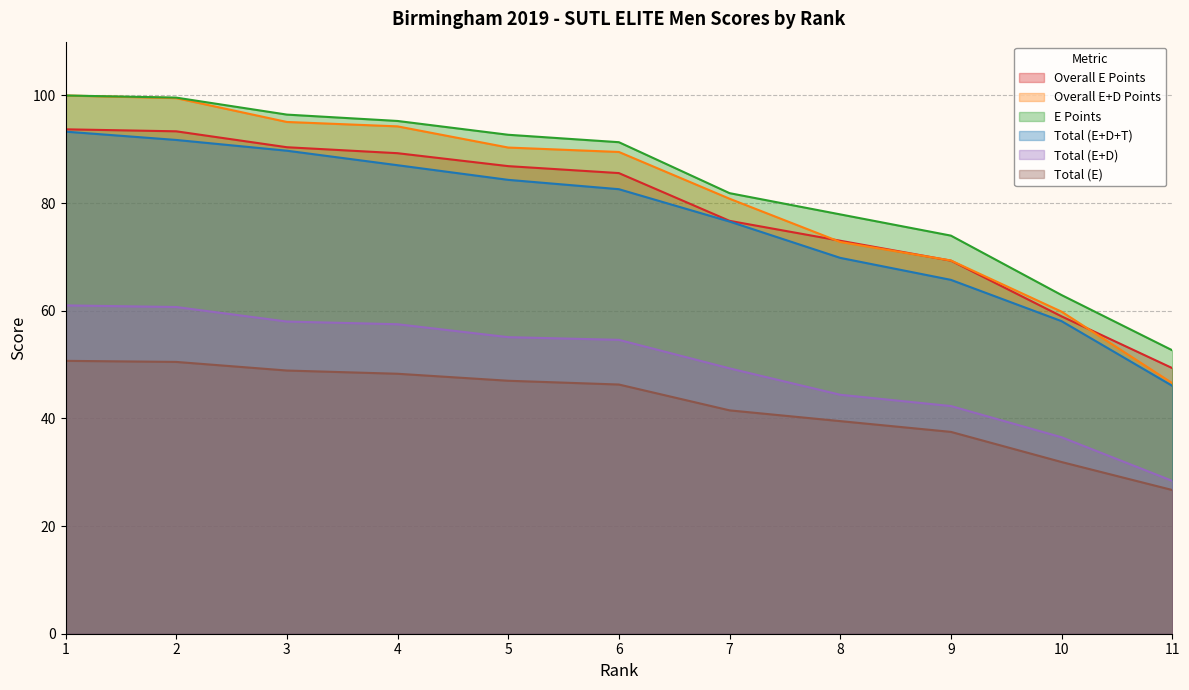

Reading left to right, list all the values displayed in this chart.

Overall E Points: 1=100.0	2=99.6	3=96.4	4=95.3	5=92.7	6=91.3	7=81.9	8=77.9	9=74.0	10=62.9	11=52.7
Overall E+D Points: 1=100.0	2=99.5	3=95.1	4=94.3	5=90.3	6=89.5	7=80.8	8=72.8	9=69.3	10=59.8	11=46.6
E Points: 1=93.7	2=93.3	3=90.4	4=89.3	5=86.9	6=85.6	7=76.7	8=73.0	9=69.3	10=59.0	11=49.4
Total (E+D+T): 1=93.3	2=91.7	3=89.7	4=87.0	5=84.3	6=82.6	7=76.6	8=69.8	9=65.7	10=58.1	11=46.1
Total (E+D): 1=61.0	2=60.7	3=58.0	4=57.5	5=55.1	6=54.6	7=49.3	8=44.4	9=42.3	10=36.5	11=28.4
Total (E): 1=50.7	2=50.5	3=48.9	4=48.3	5=47.0	6=46.3	7=41.5	8=39.5	9=37.5	10=31.9	11=26.7